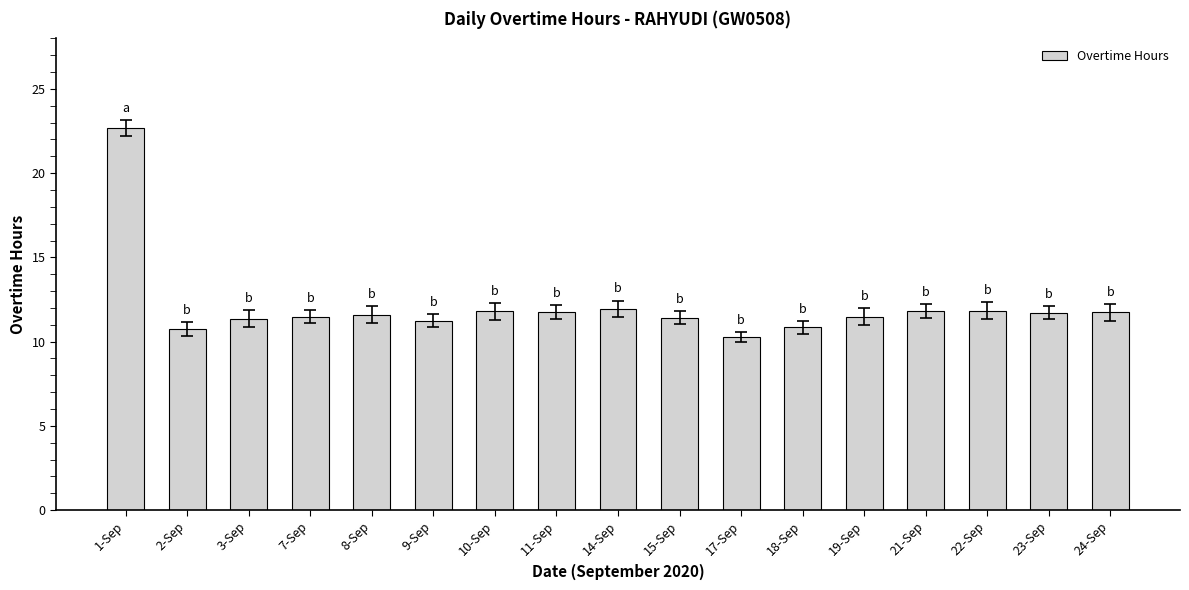

What is the difference between the values at 21-Sep and 9-Sep?

0.6